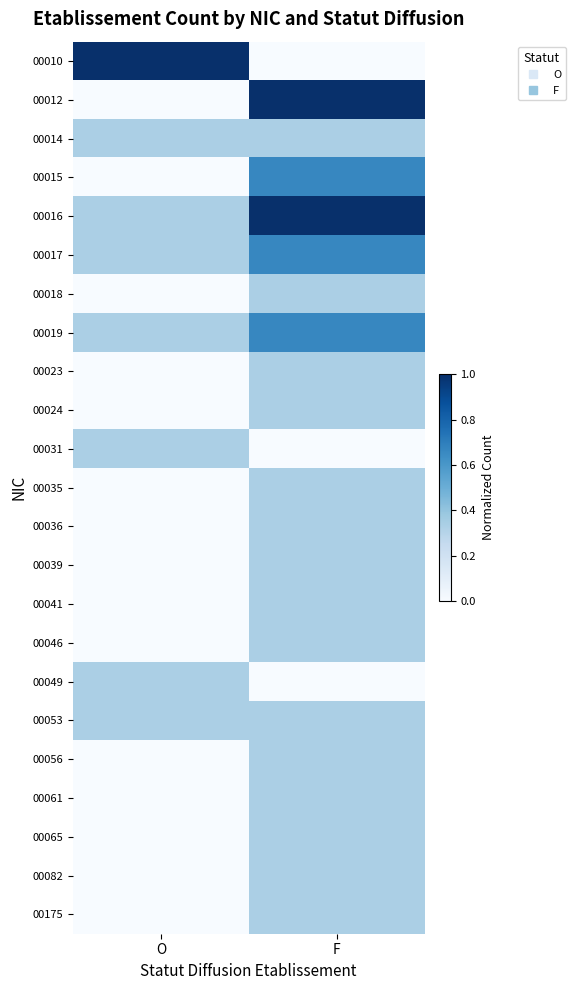

Rank the series by their maximum value, from lowest to highest.

00014, 00018, 00023, 00024, 00031, 00035, 00036, 00039, 00041, 00046, 00049, 00053, 00056, 00061, 00065, 00082, 00175, 00015, 00017, 00019, 00010, 00012, 00016